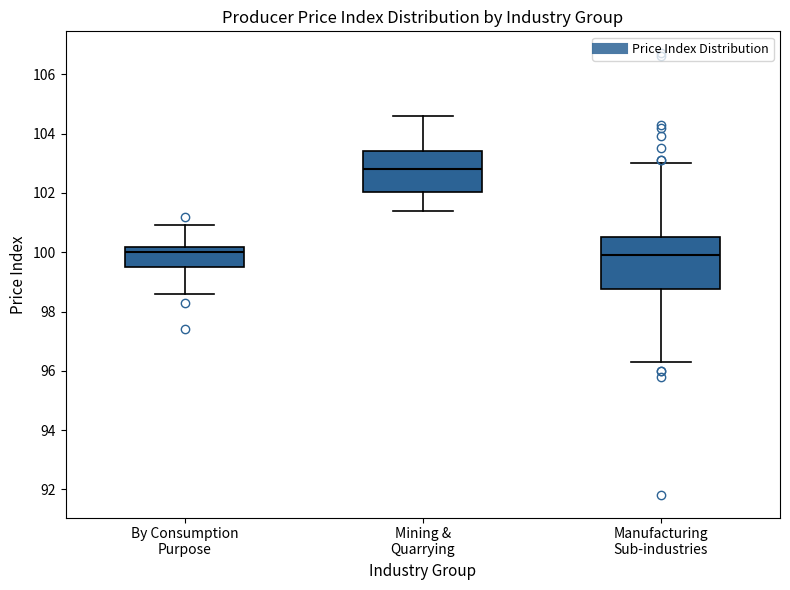

Comparing the boxes themselves (not the whiskers), which one is the tallest?

Manufacturing Sub-industries